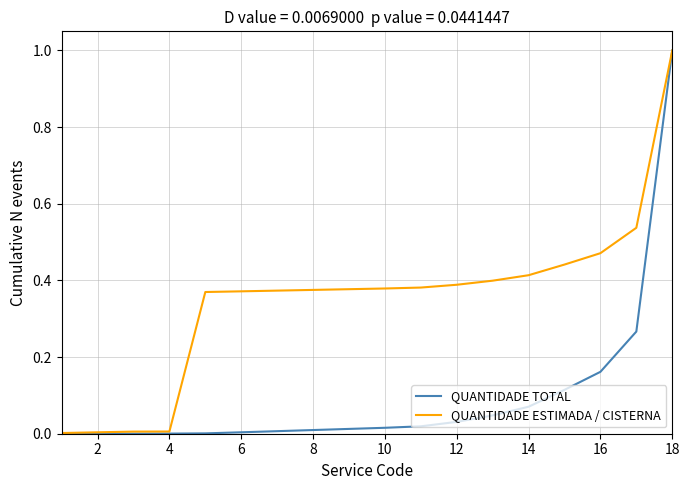

List the series in order of their overall mean, highest first.

QUANTIDADE ESTIMADA / CISTERNA, QUANTIDADE TOTAL